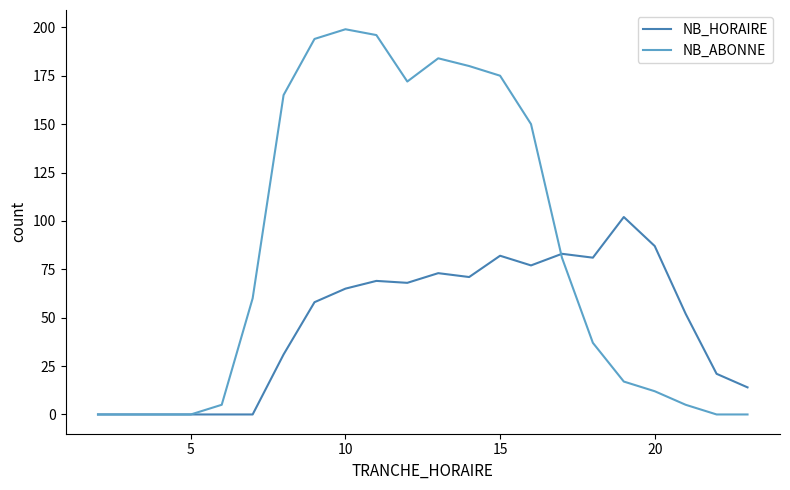

What are all the series names shown in the legend?

NB_HORAIRE, NB_ABONNE